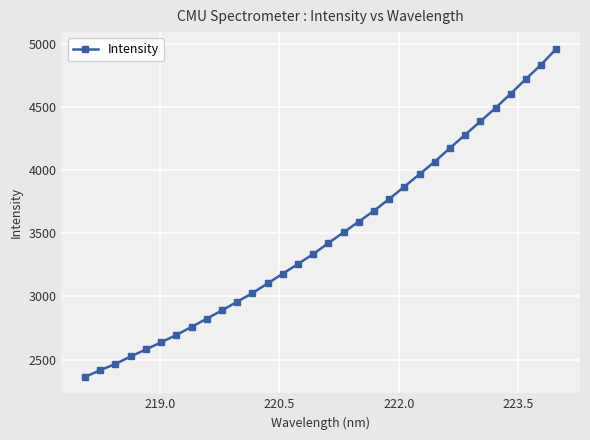

Is this an area chart (filled region under the line)?

No